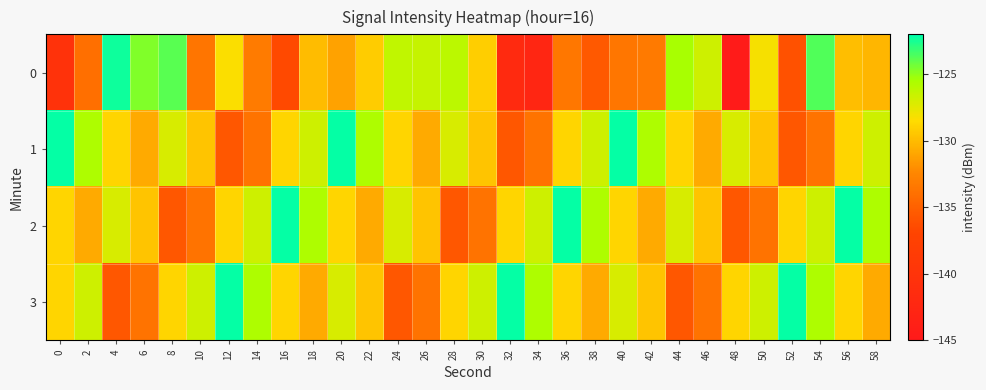

At which category is the sum across all series the highest?

20